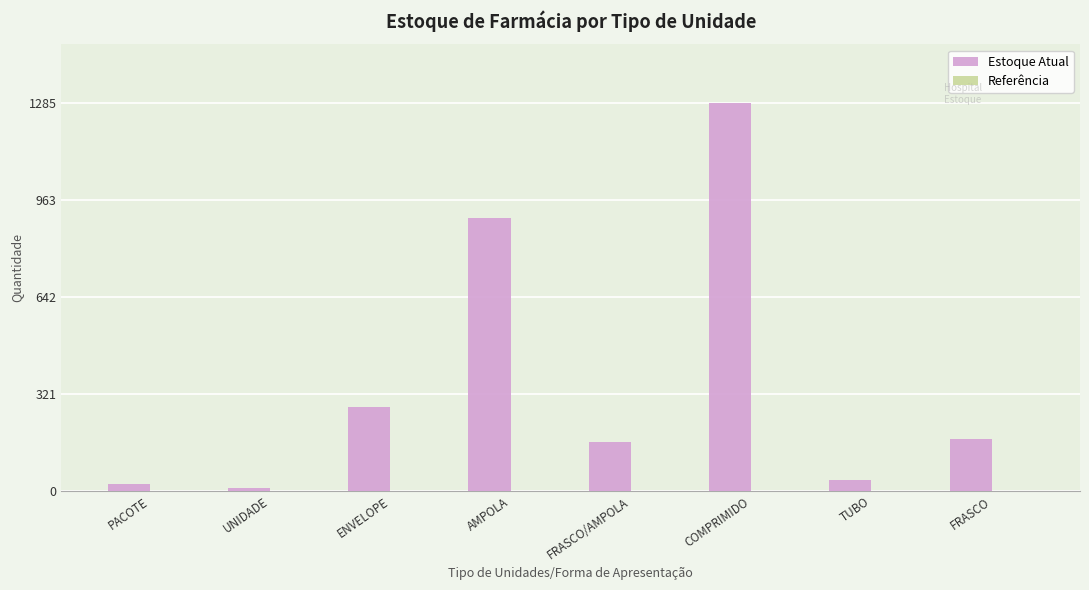

Which category has the highest value across all series?

COMPRIMIDO